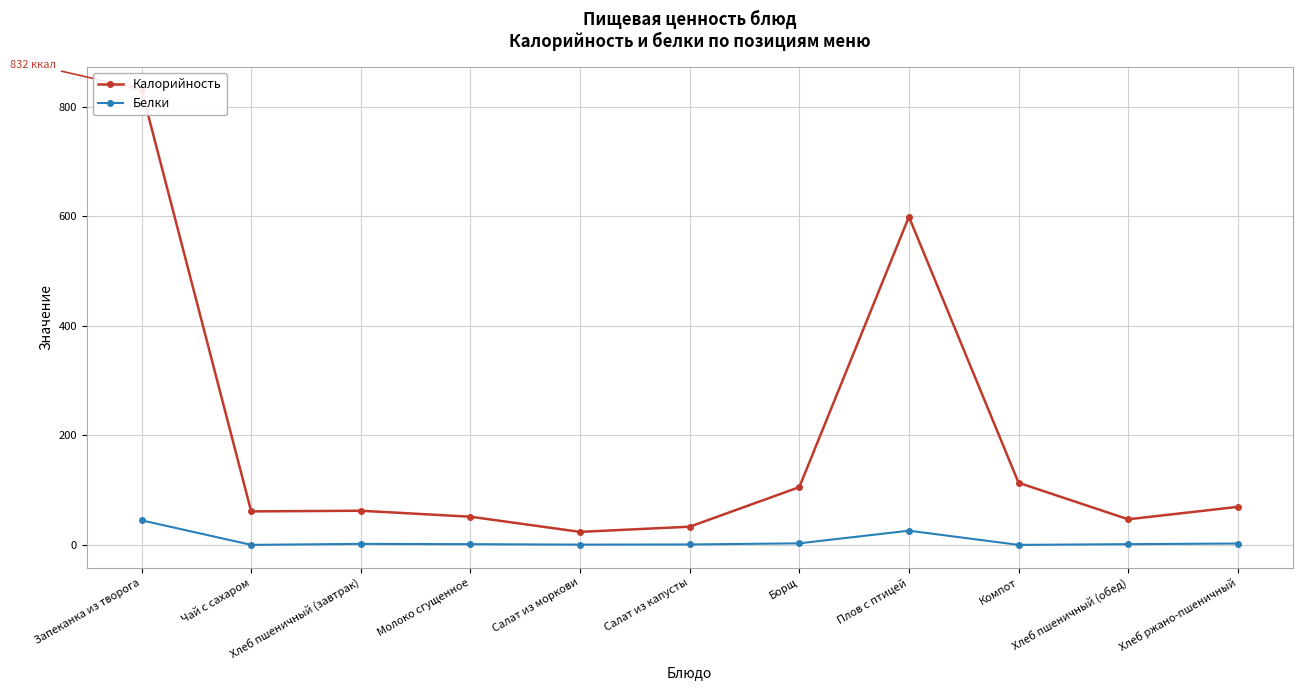

What is the difference between the maximum and minimum values in the Калорийность series?

807.6